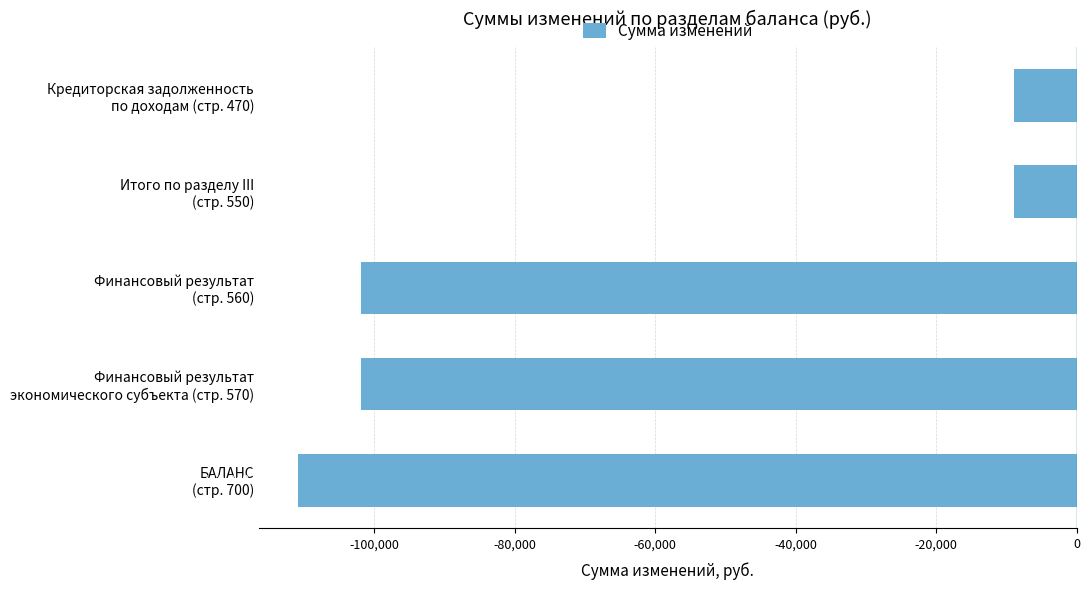

What is the sum of all values?

-332545.5